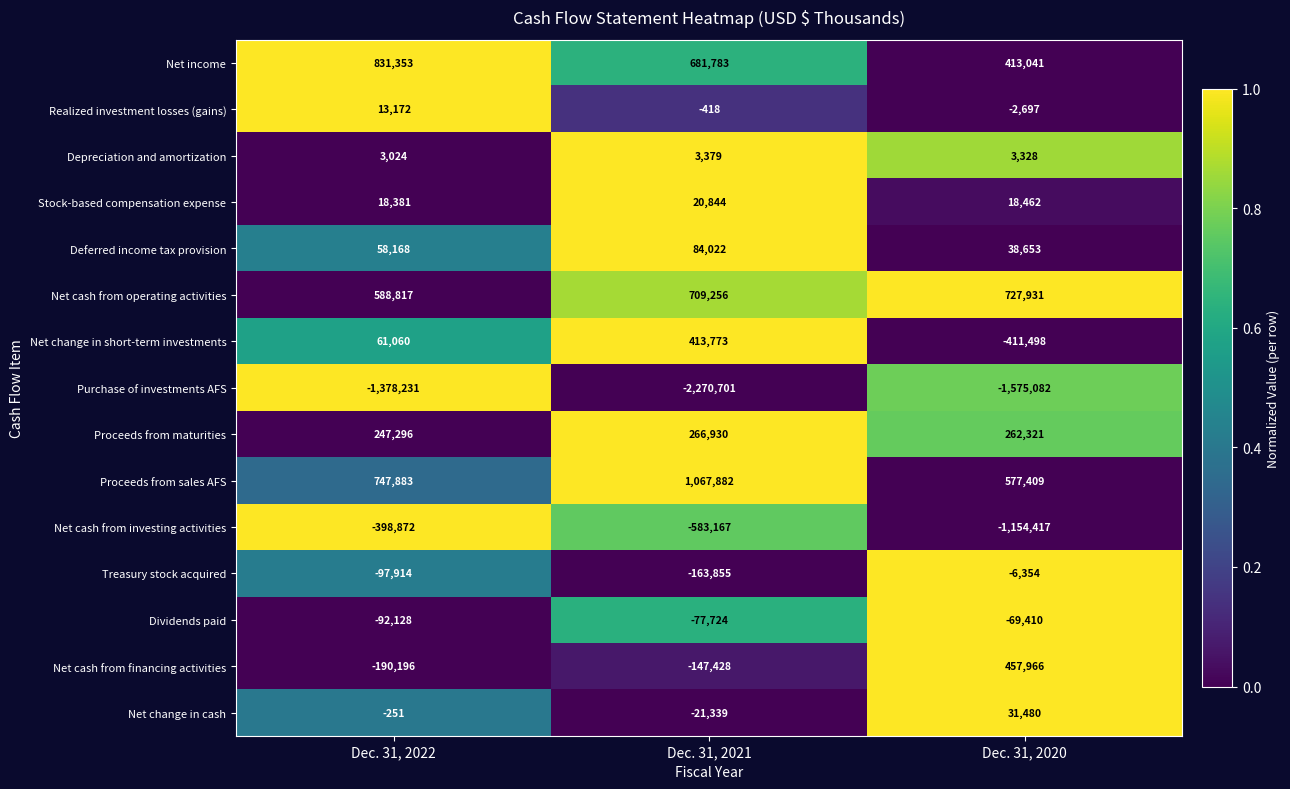

Is it true that Treasury stock acquired equals -3477 at Dec. 31, 2020?

False